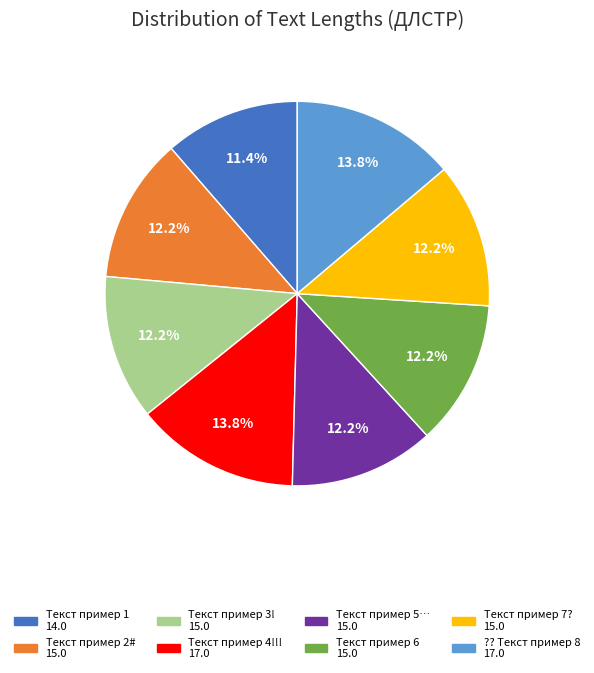

To the nearest percent, what percentage of the pie is Текст пример 4!!!?

14%